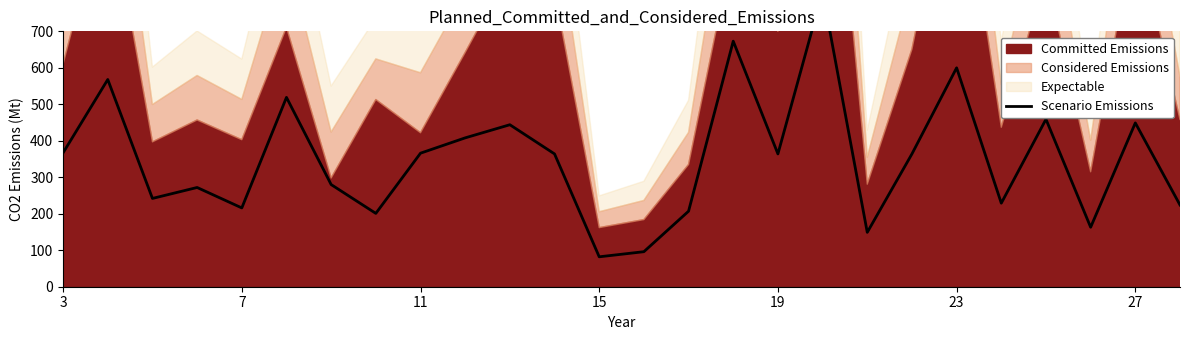

What is the change in value from 13 to 19?

+268